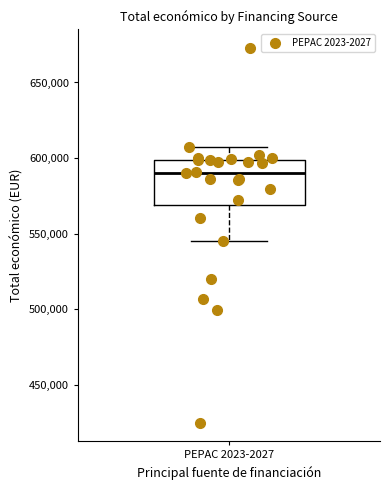

Where is the upper edge of the box for PEPAC 2023-2027 on the y-axis? The values are not printed on the chart, so give them approximately, as read against the axis.

600000